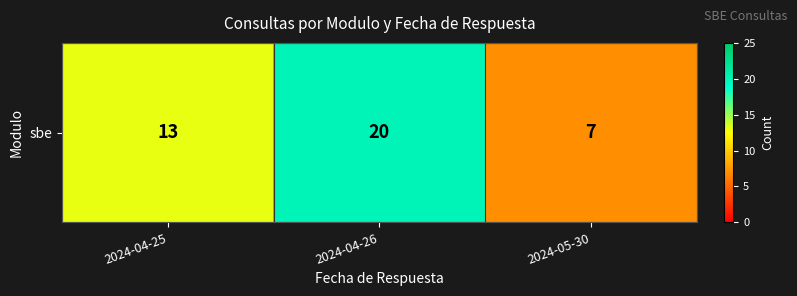

How many data points does each series have?

3